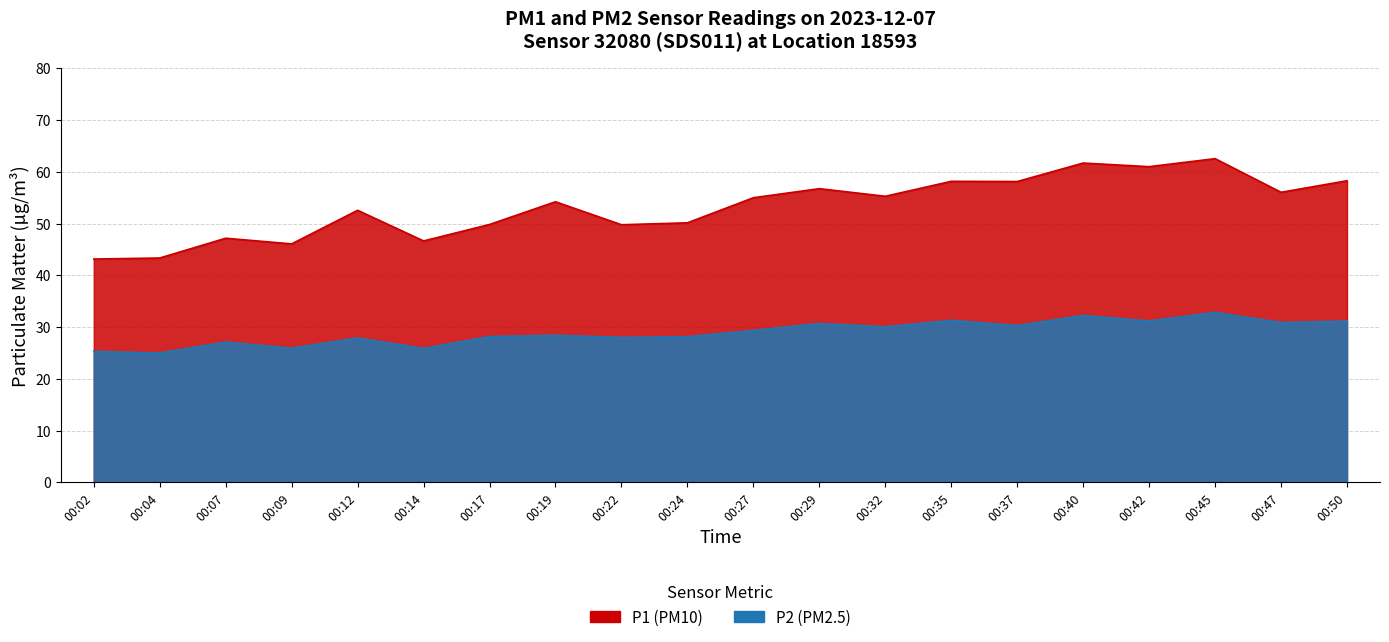

Which has a higher value, 00:14 or 00:04?

00:14